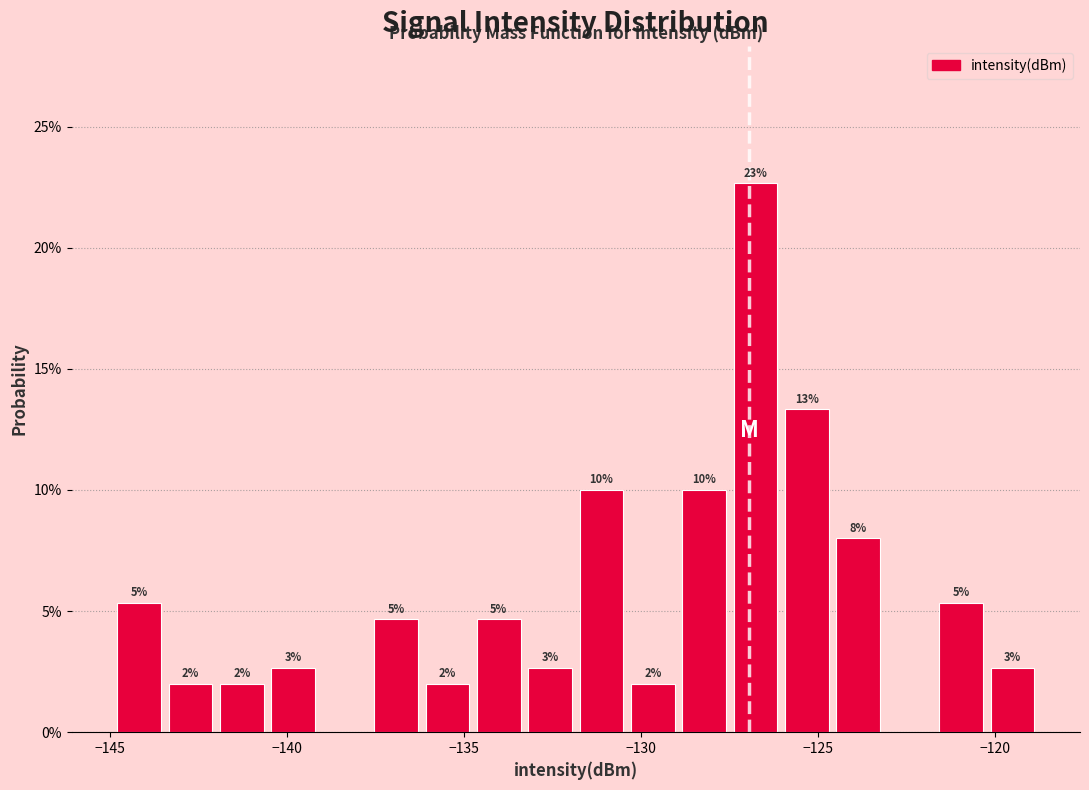

Around what value on the x-axis is the tallest bar? Give the approximate position of its centre, as read against the axis.

-127.0